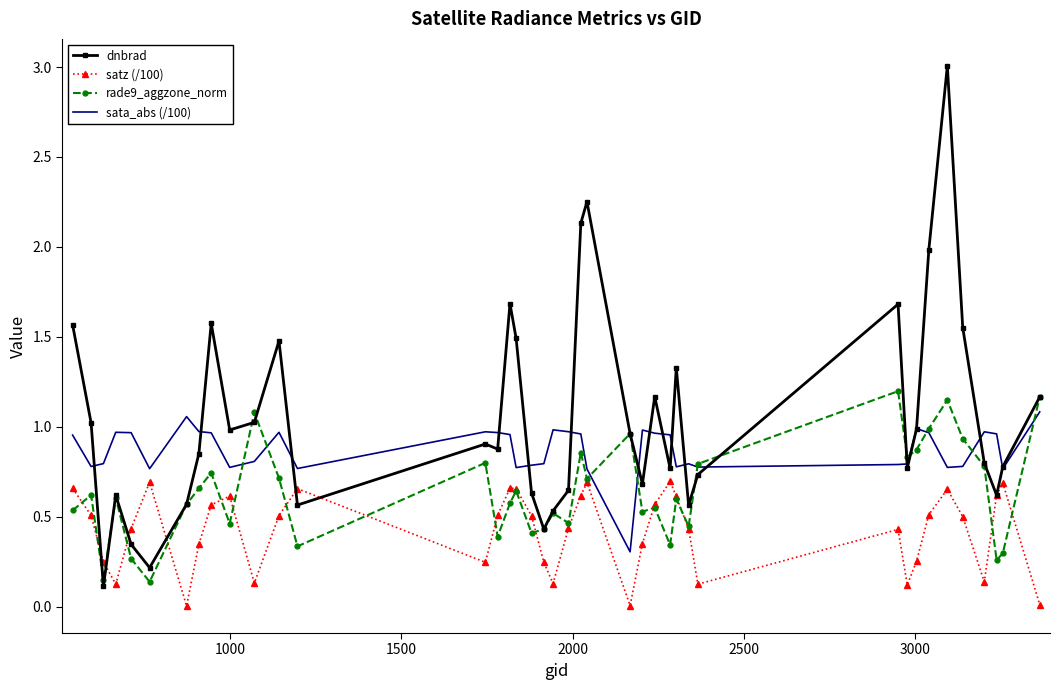

How many intersections are there between rade9_aggzone_norm and sata_abs (/100)?

9